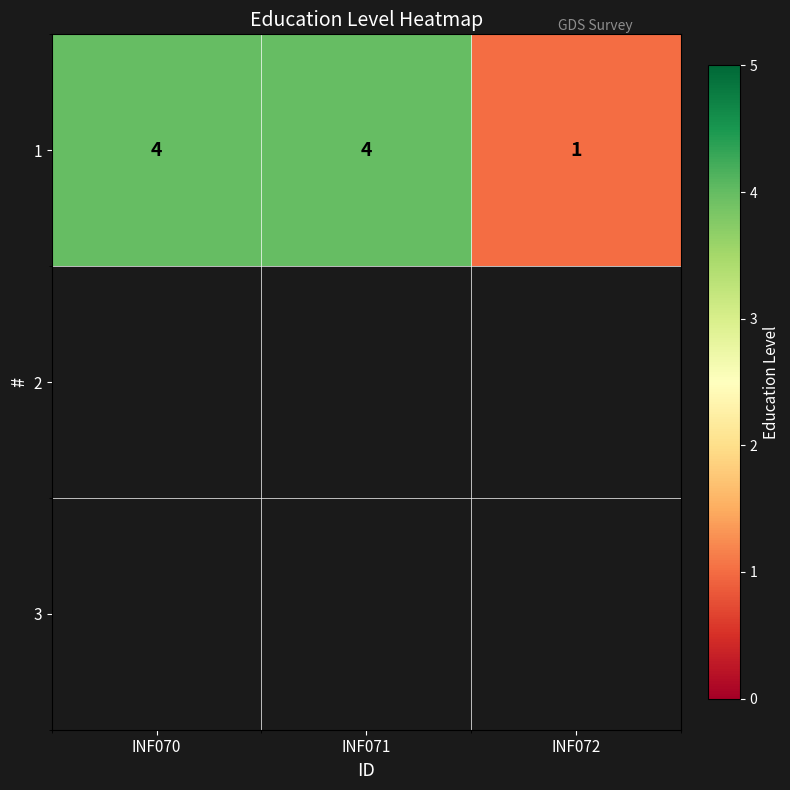

Is it true that the value at INF070 is 2?

False